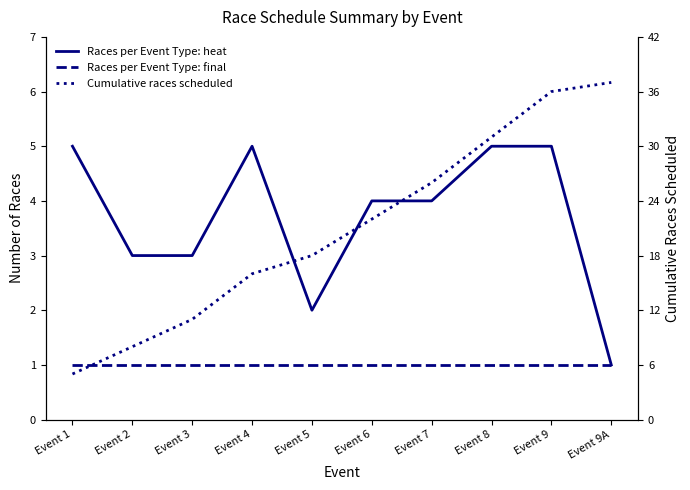

What is the label of the 8th point from the right?

Event 3